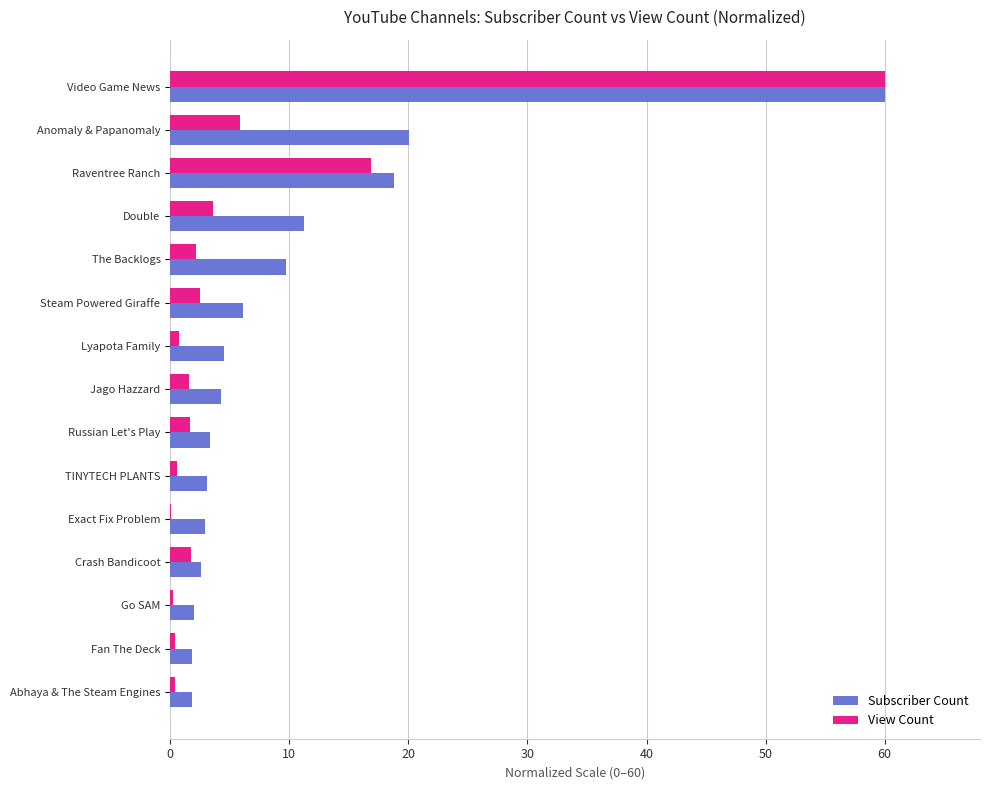

Which label corresponds to the largest value in the chart?

Video Game News